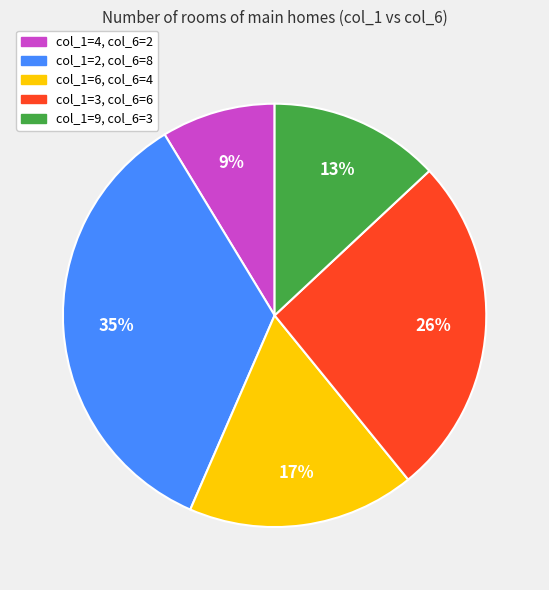

Rank the categories by value from lowest to highest.

col_1=4, col_6=2, col_1=9, col_6=3, col_1=6, col_6=4, col_1=3, col_6=6, col_1=2, col_6=8